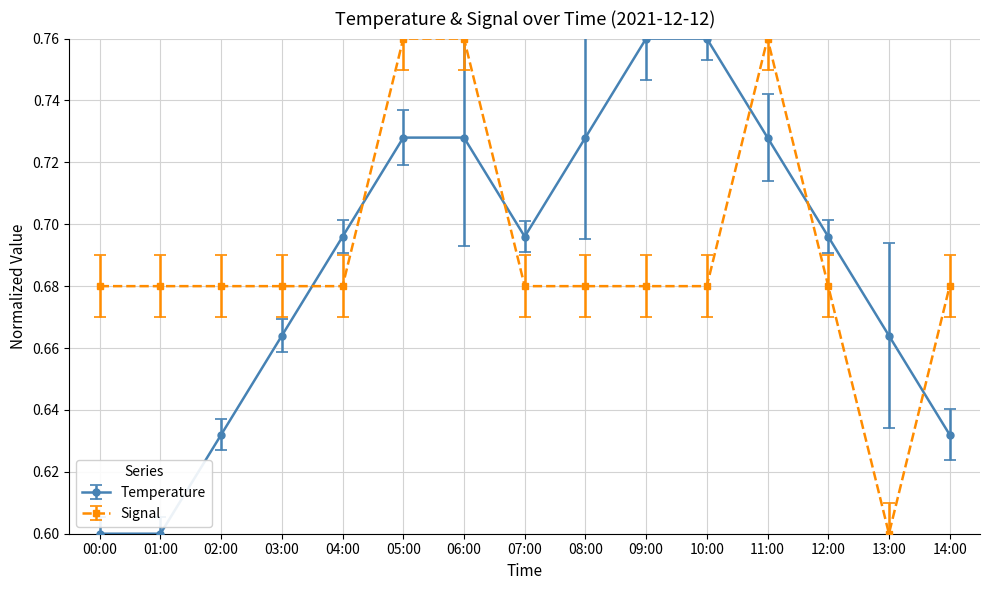

How many distinct data groups are displayed?

2